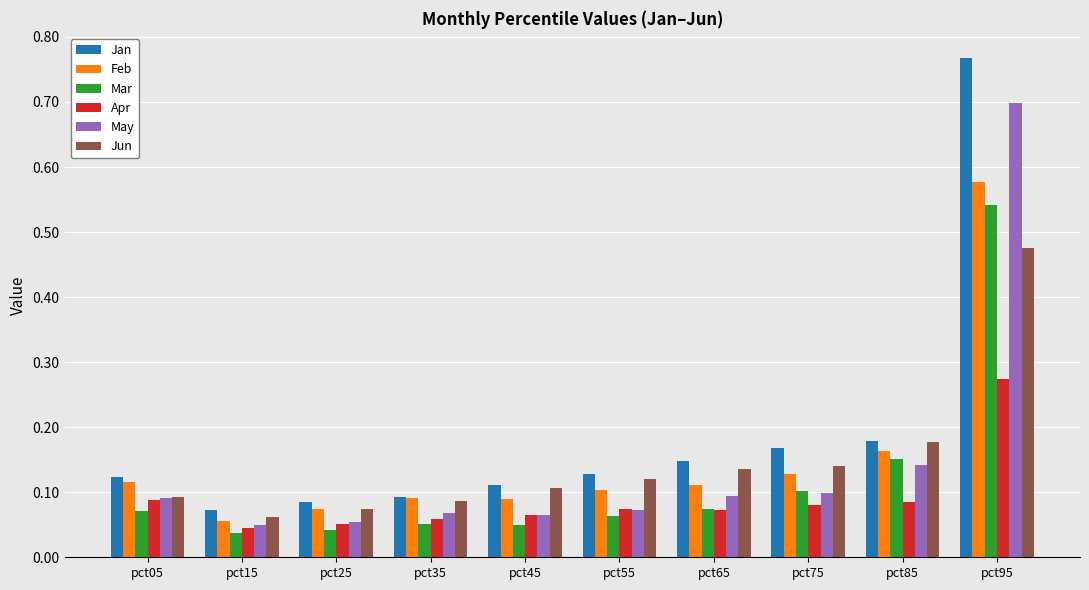

How many bars are there in each group?

6